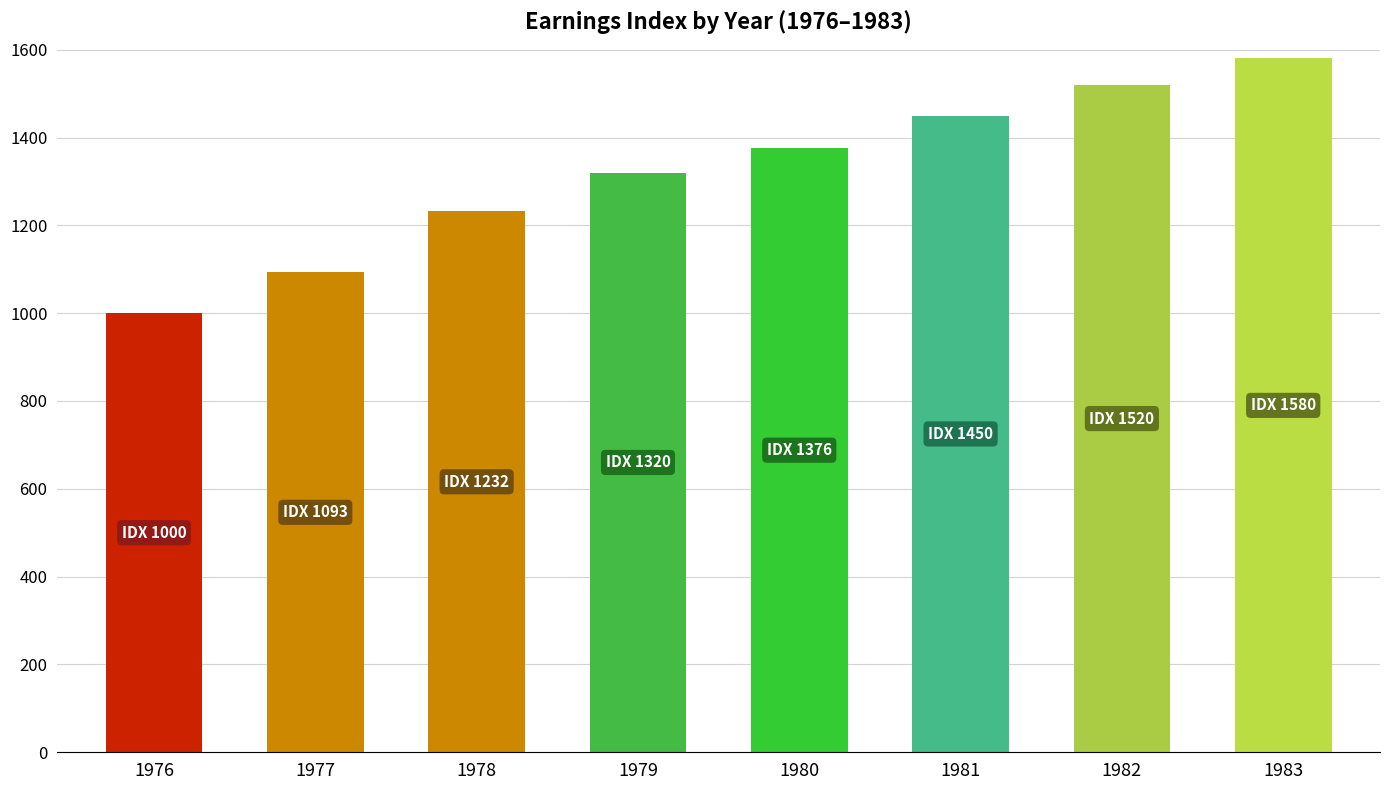

Rank the categories by value from lowest to highest.

1976, 1977, 1978, 1979, 1980, 1981, 1982, 1983